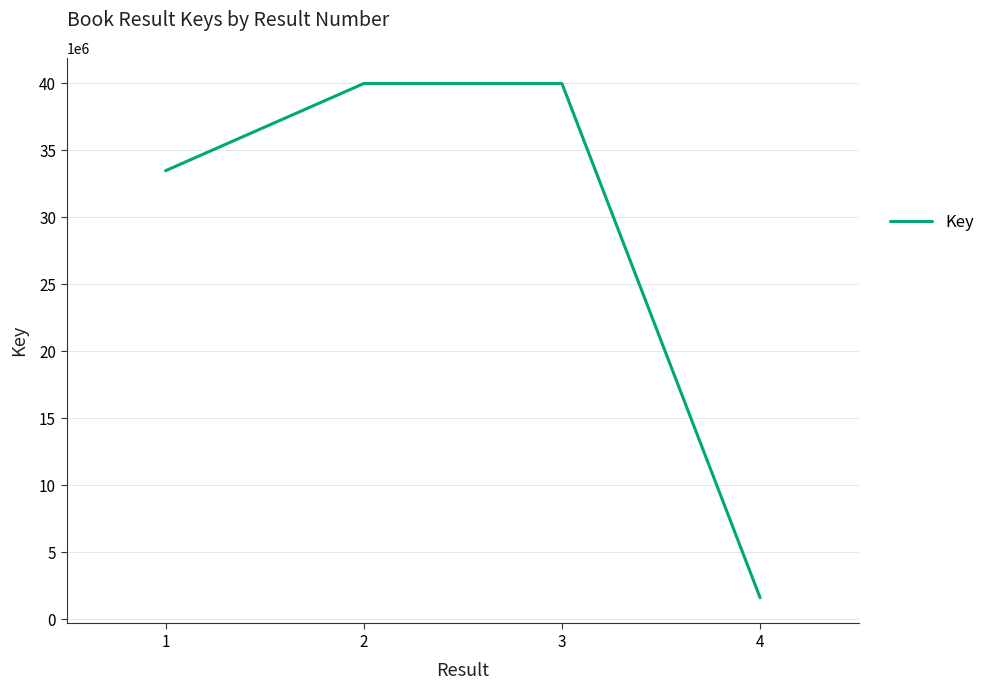

The value at 1 is 33484821. True or false?

True